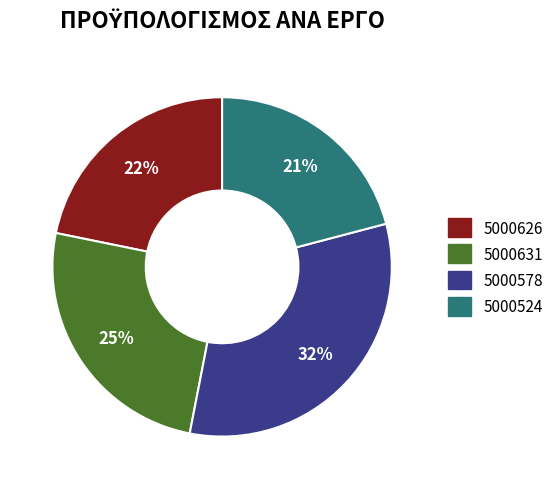

Which has a higher value, 5000524 or 5000578?

5000578